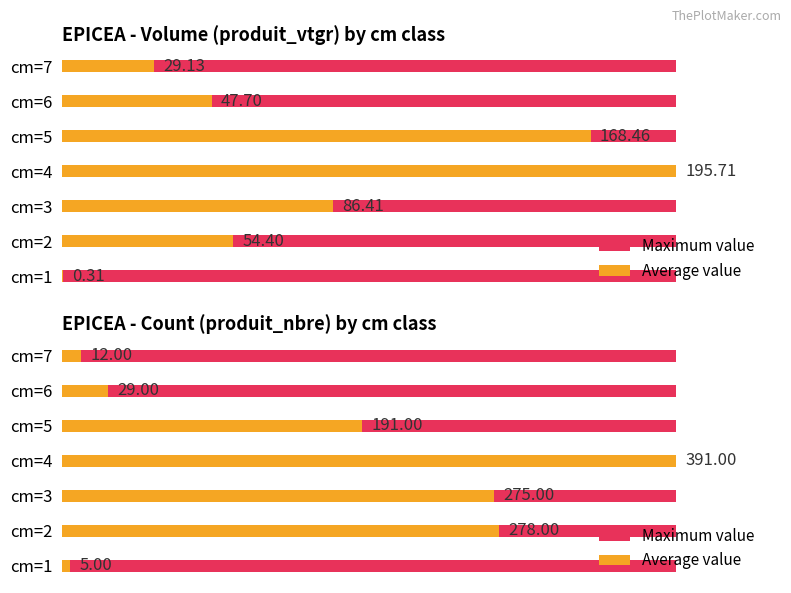

List the series in order of their peak value, lowest first.

Maximum value, Average value